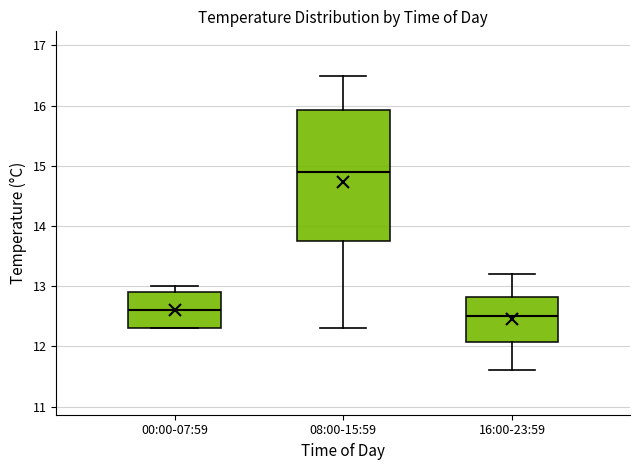

Reading left to right, read every box against the y-axis: the position of its median line, the range the box covers, and the ends of its whiskers. The values are not printed on the chart, so give them approximately, as read against the axis.

00:00-07:59: median 12.6, box 12.3 to 12.9, whiskers 12.3 to 13.0
08:00-15:59: median 14.9, box 13.8 to 15.9, whiskers 12.3 to 16.5
16:00-23:59: median 12.5, box 12.1 to 12.8, whiskers 11.6 to 13.2